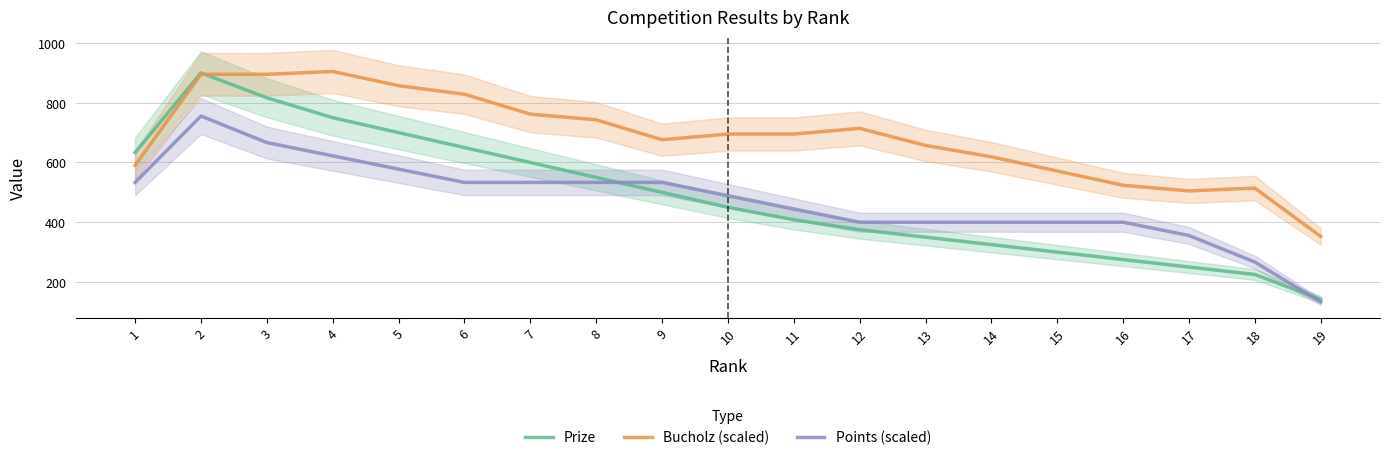

At which category does the chart reach its minimum across all series?

19